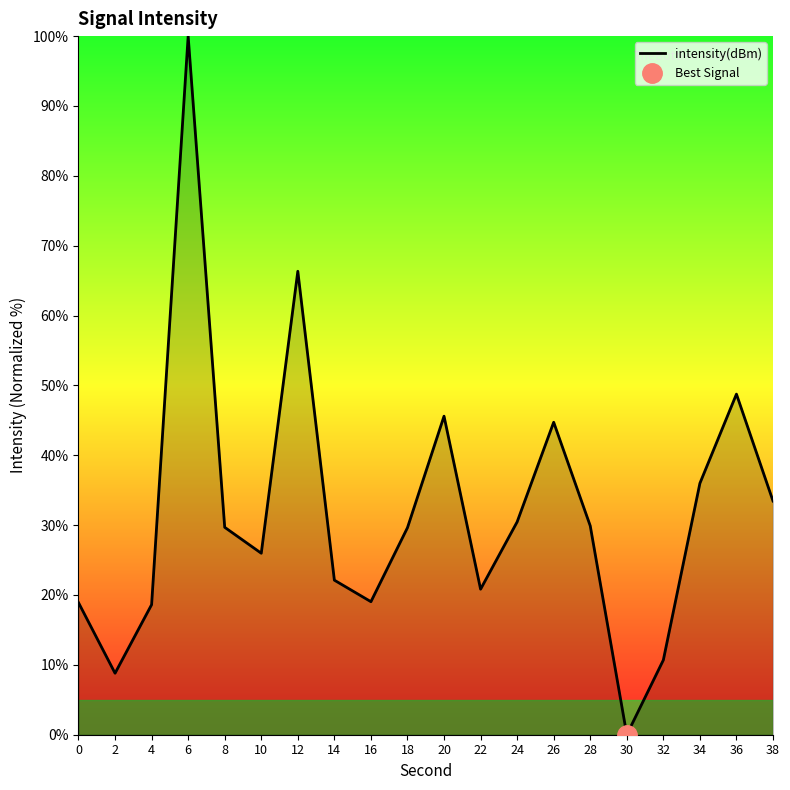

Where is the data nearest to the value 50?

36